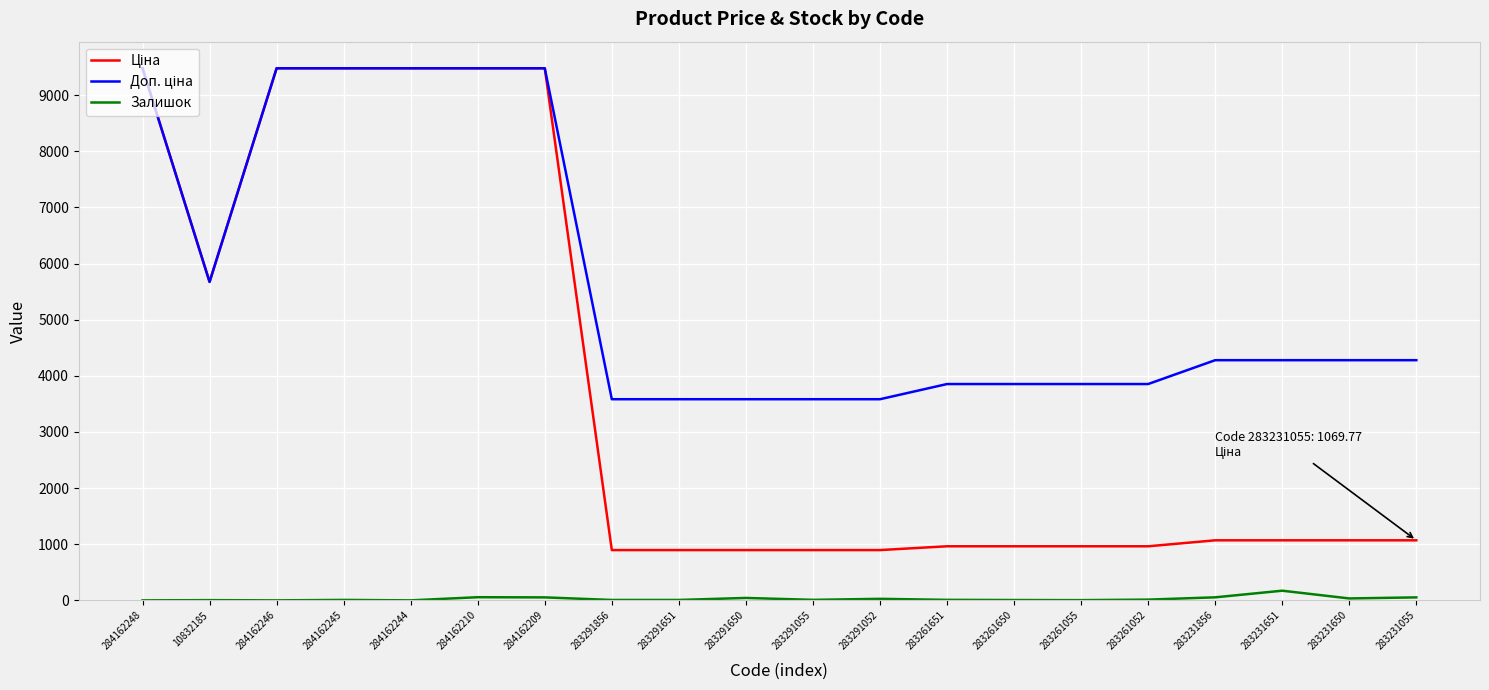

What is the greatest value displayed?

9480.1